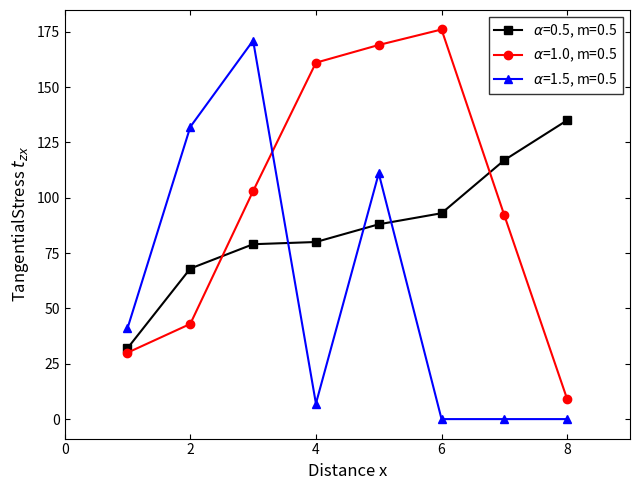

What is the greatest value displayed?

176